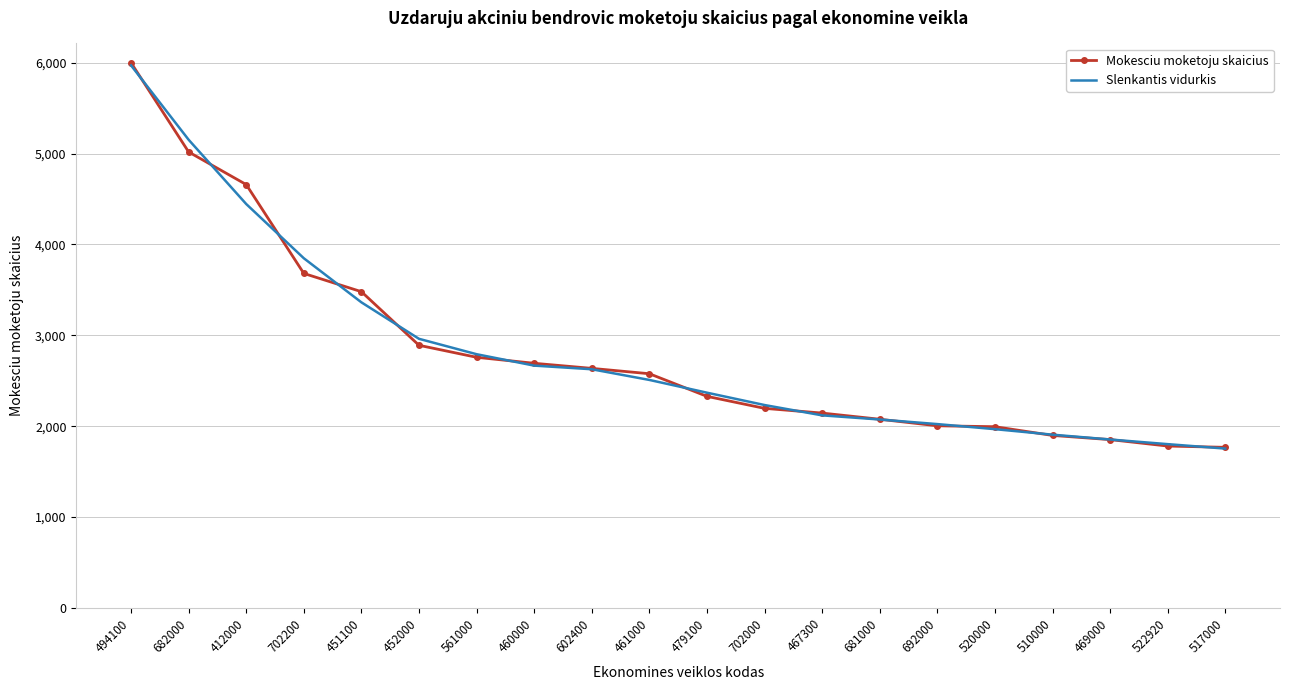

What are all the series names shown in the legend?

Mokesciu moketoju skaicius, Slenkantis vidurkis